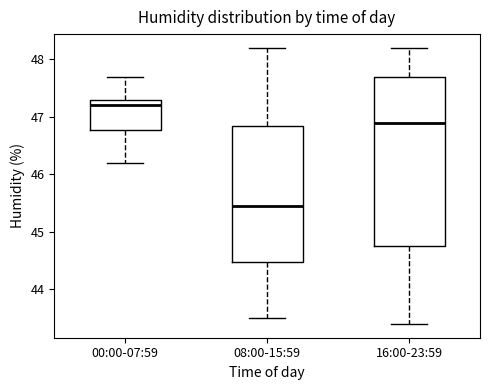

Which box's median line is the lowest?

08:00-15:59